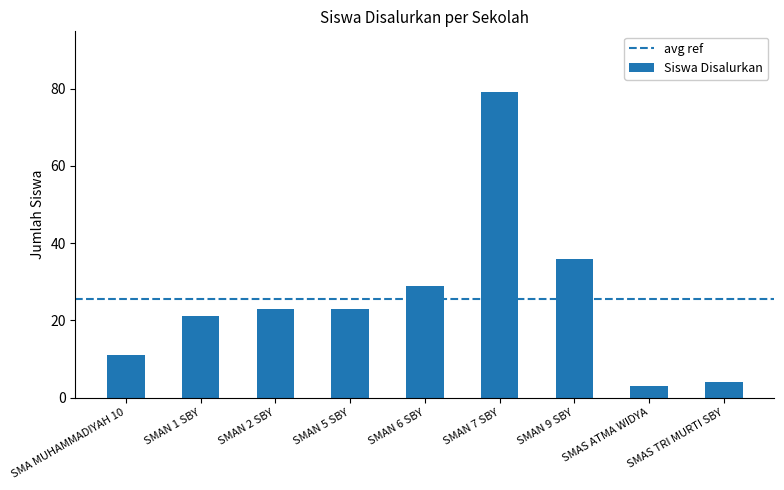

What is the difference between the values at SMAN 6 SBY and SMAN 5 SBY?

6